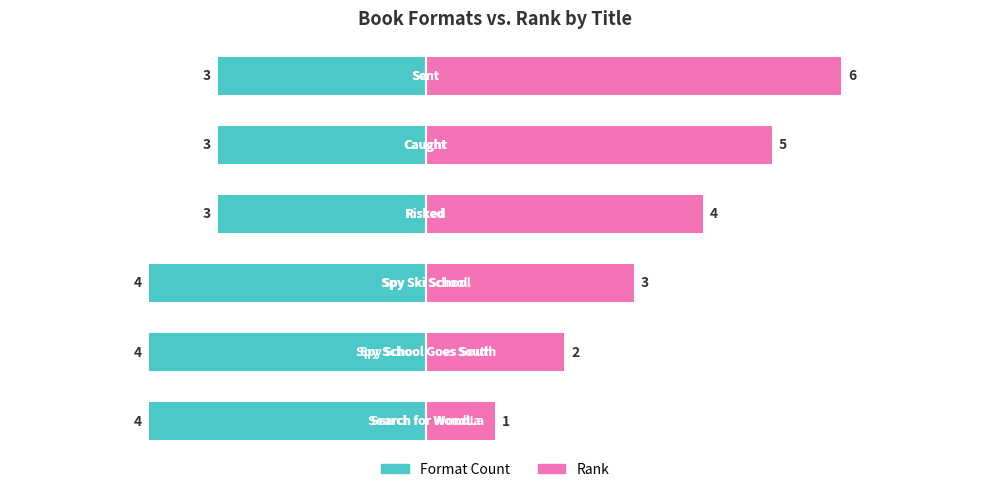

What is the difference between the maximum and minimum values?

1